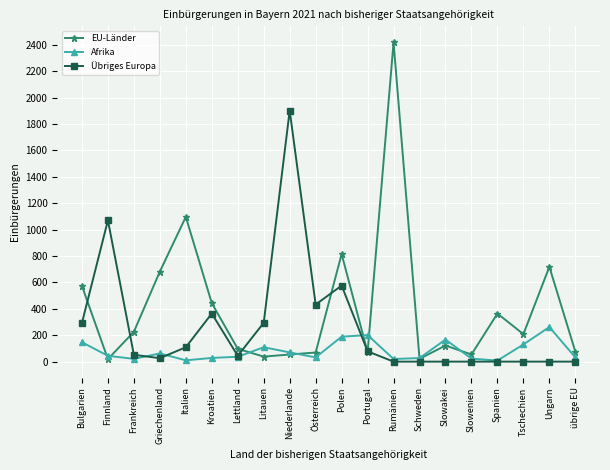

Is this an area chart (filled region under the line)?

No